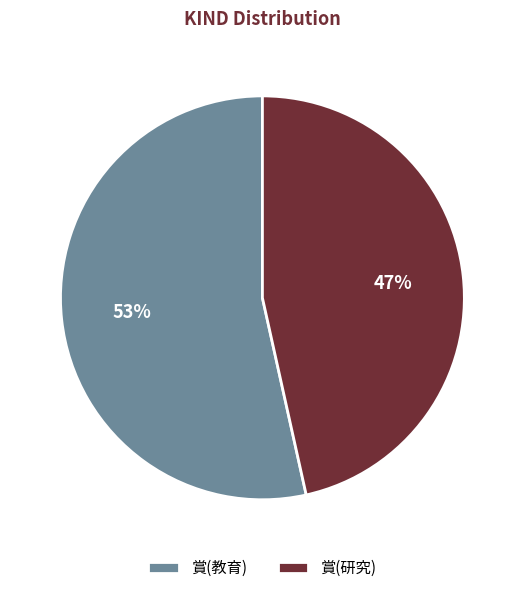

What is the majority slice?

賞(教育)